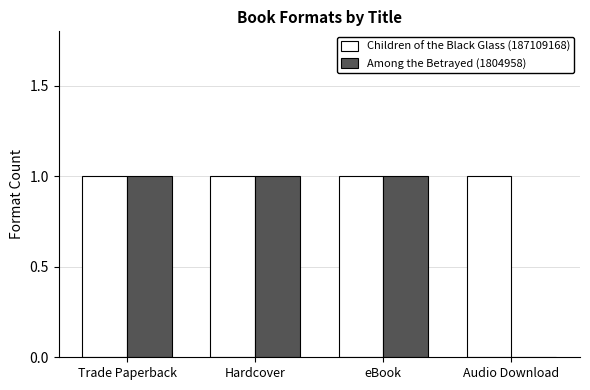

Reading left to right, what are all the values shown in this chart?

Children of the Black Glass (187109168): 1	1	1	1
Among the Betrayed (1804958): 1	1	1	0